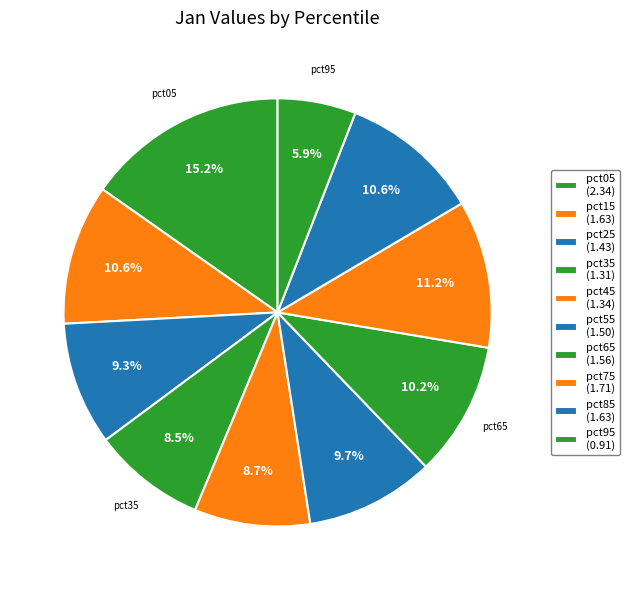

To the nearest percent, what percentage of the pie is pct65?

10%